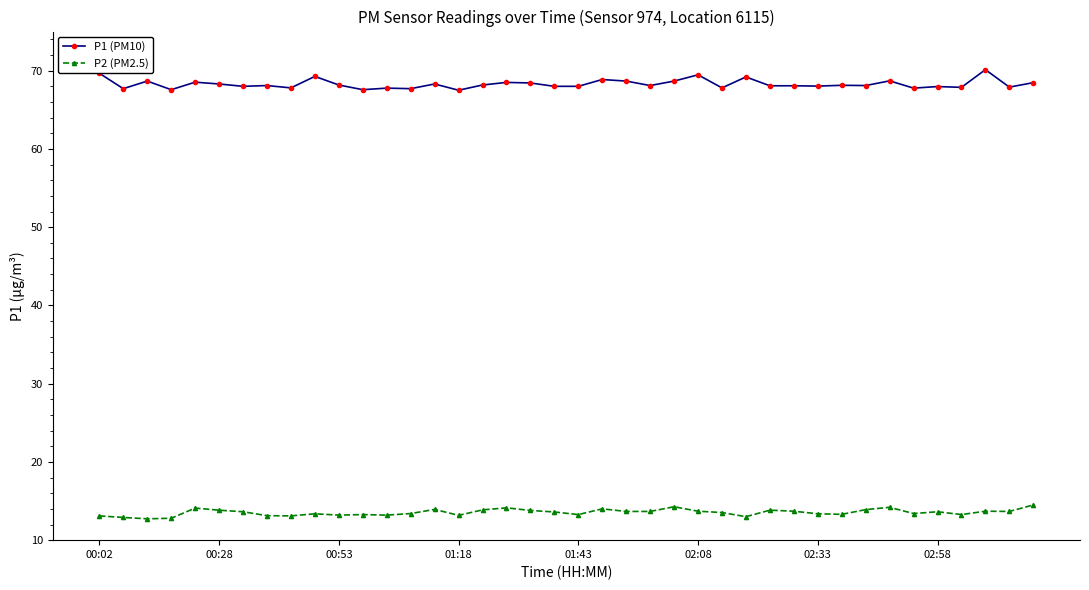

Does the chart have visible grid lines?

No